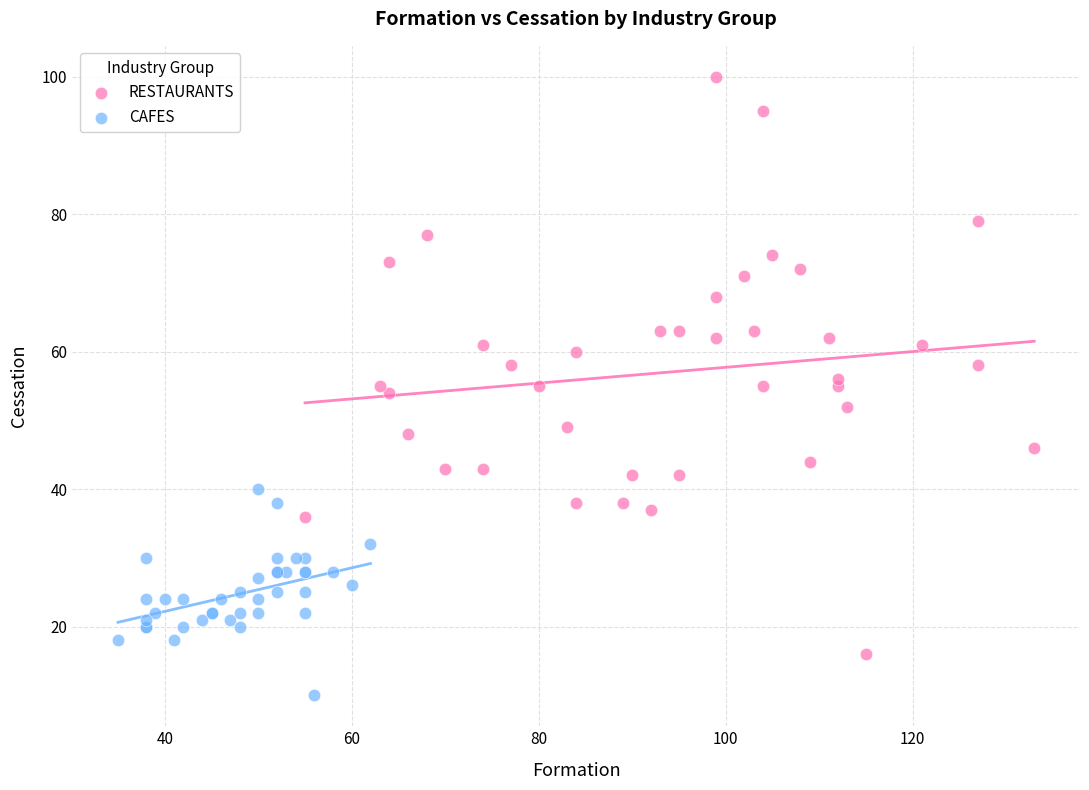

Which series has the largest Y range (max minus min)?

RESTAURANTS